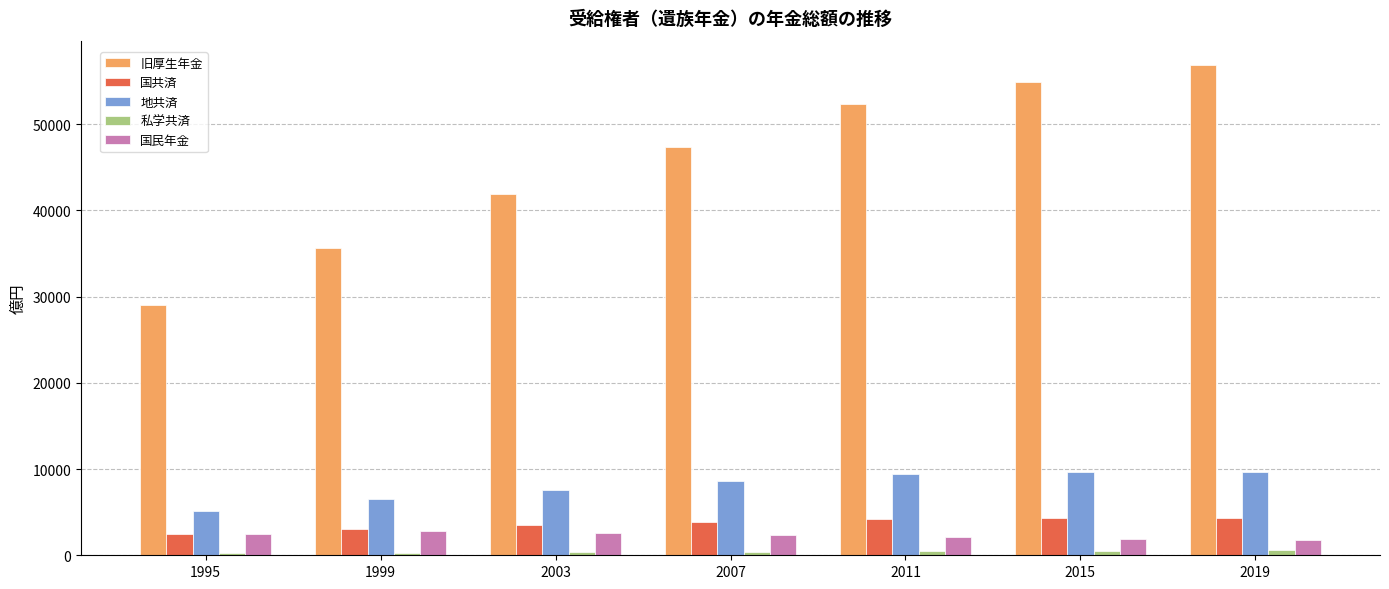

Which series has the largest total across all categories?

旧厚生年金